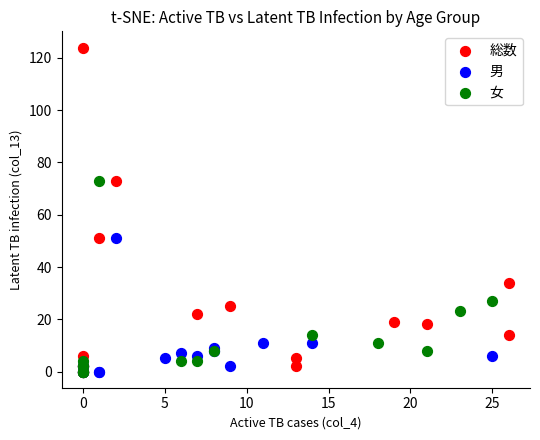

Which series has the widest spread of Y values?

総数